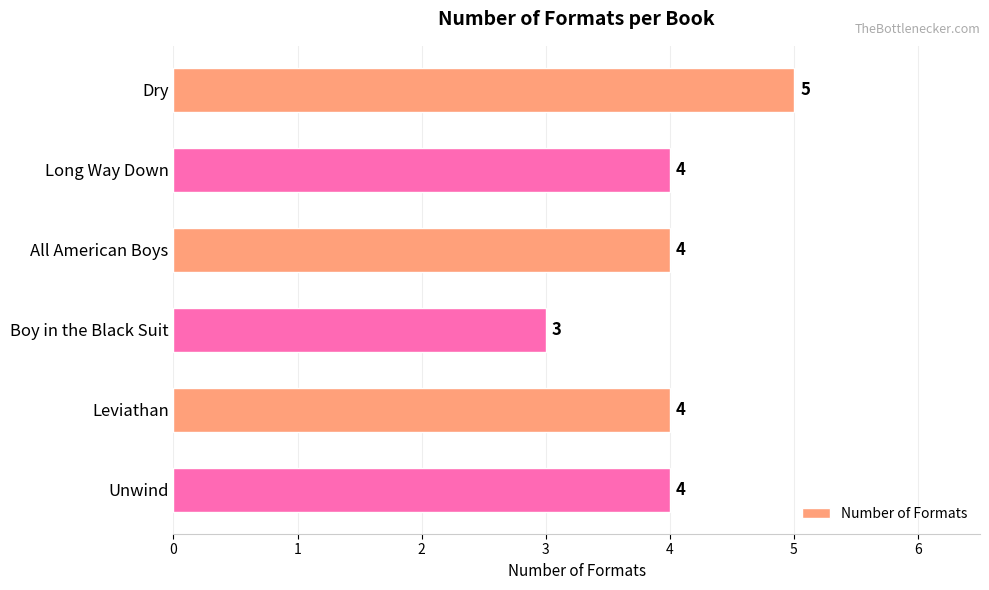

What is the label of the 2nd bar from the top?

Long Way Down